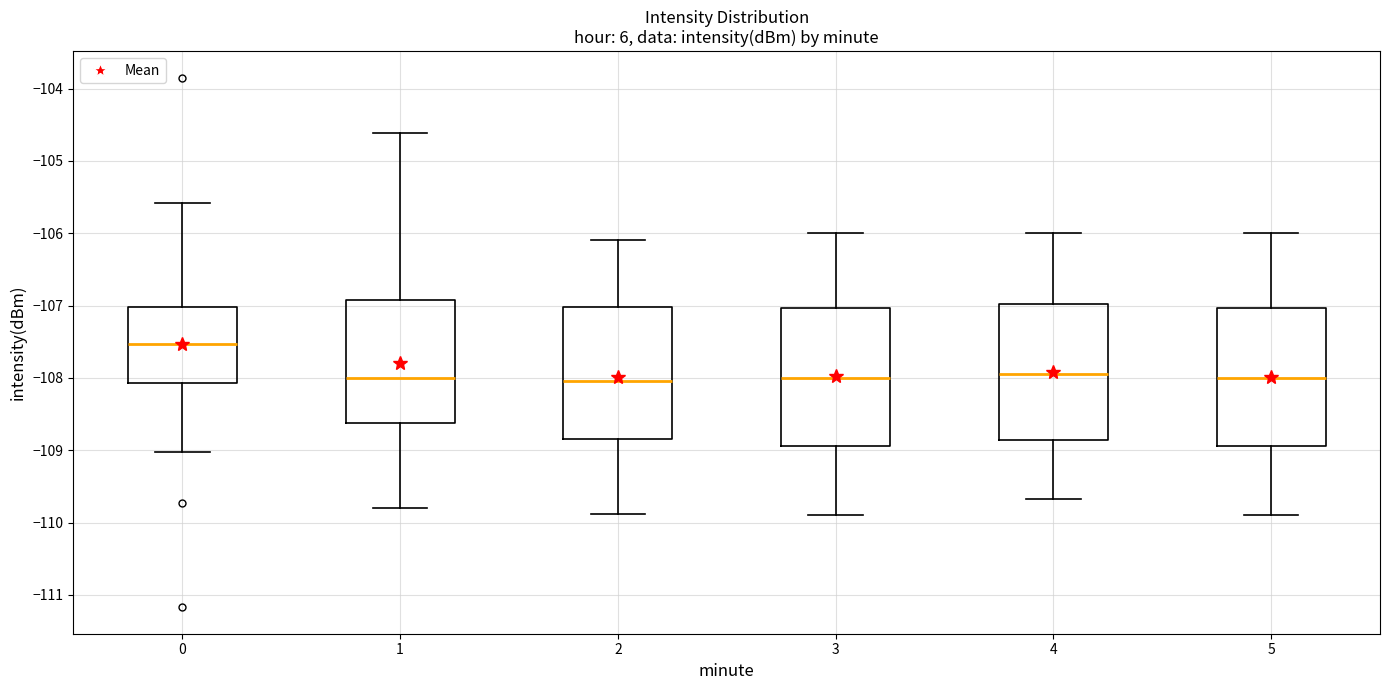

Which box's median line is the highest?

0